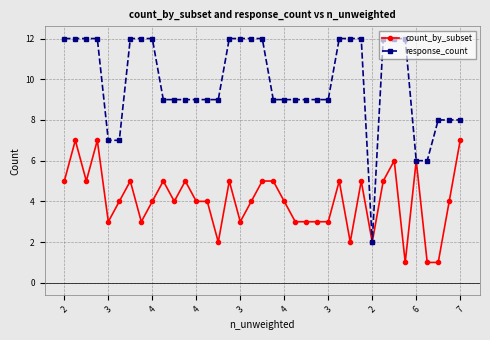

Which series has the largest range (max minus min)?

response_count